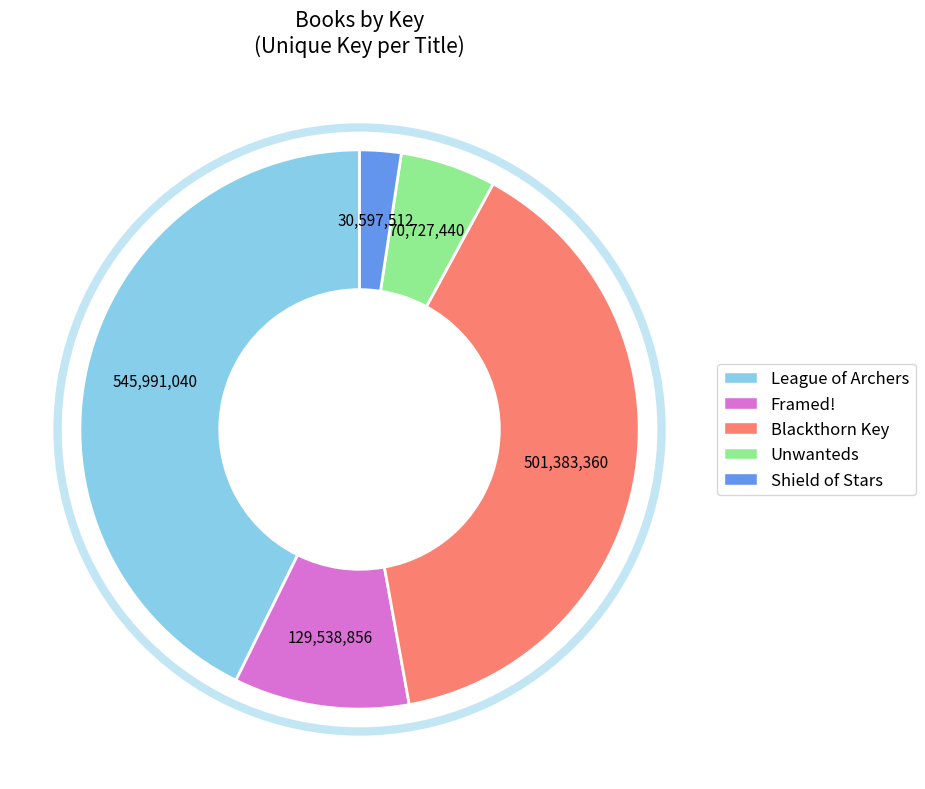

The Blackthorn Key slice represents 54% of the pie. True or false?

False